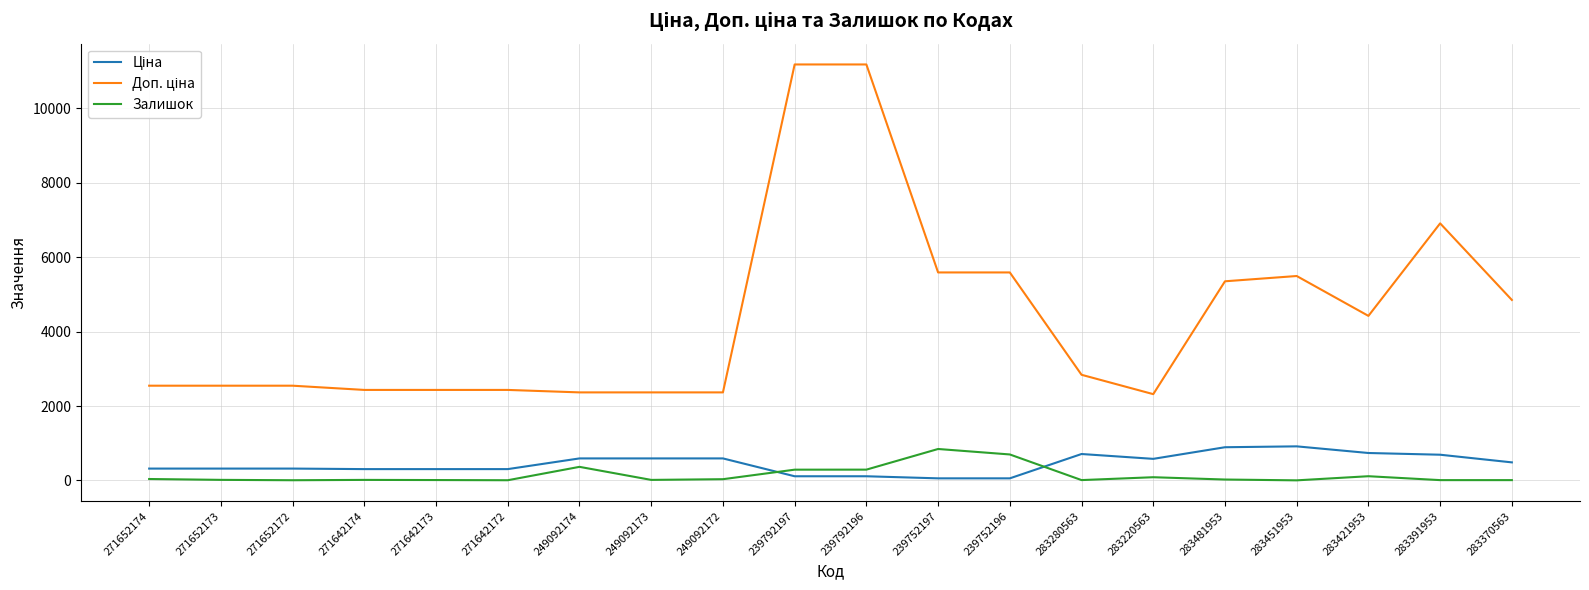

The Залишок series shows 14.0 at 271642174. True or false?

True